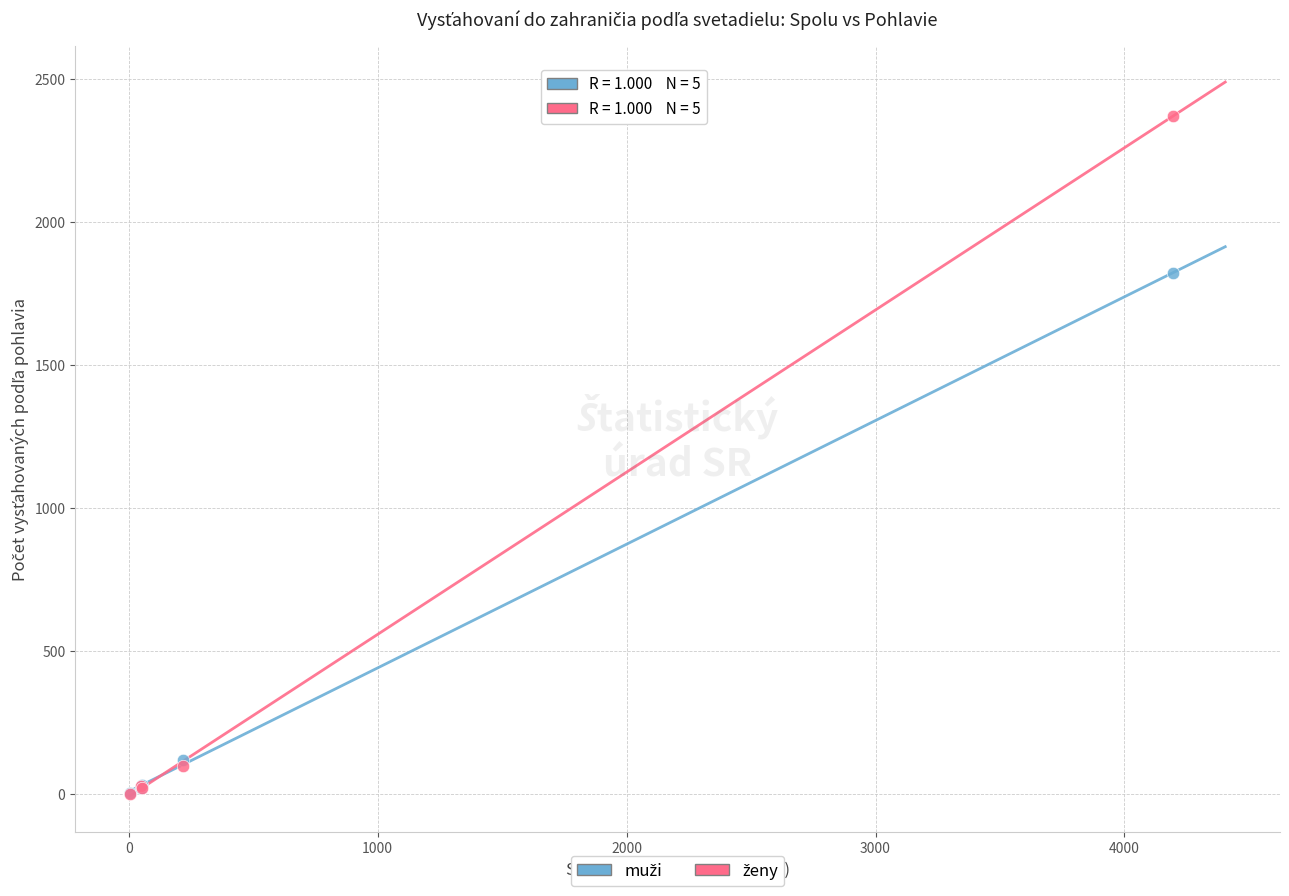

Across all series, what Y value is closest to 1187?

1823